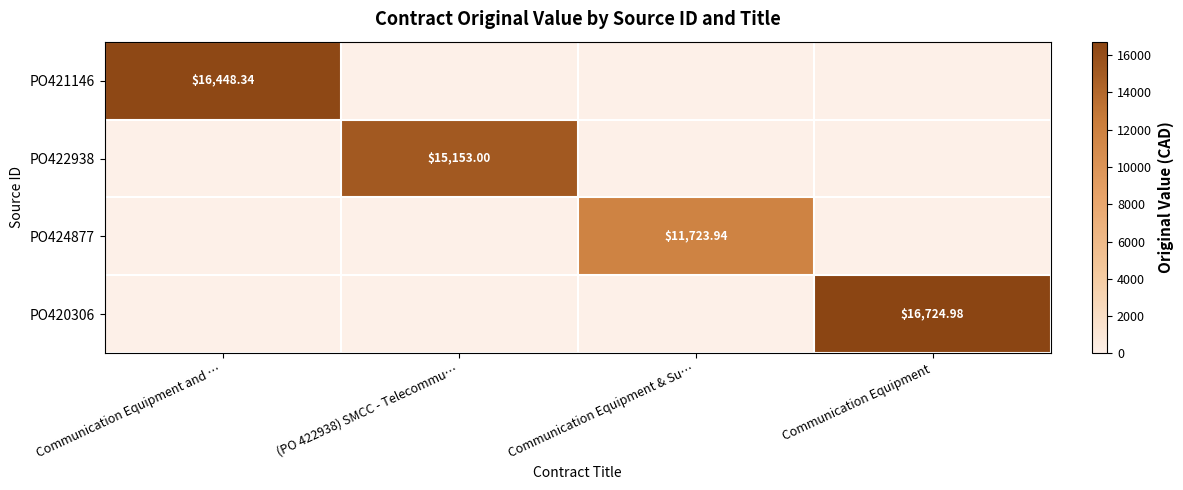

Is the value of PO420306 at Communication Equipment & Su… greater than the value of PO422938 at Communication Equipment?

No